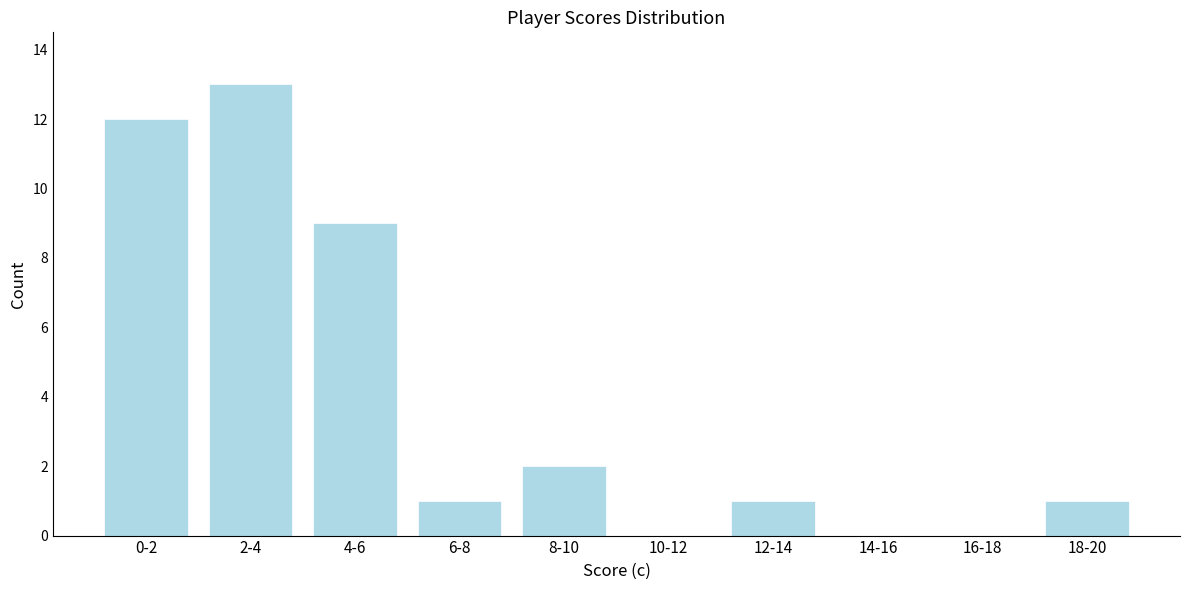

Reading left to right, transcribe all the data shown in this chart.

0-2=12	2-4=13	4-6=9	6-8=1	8-10=2	10-12=0	12-14=1	14-16=0	16-18=0	18-20=1